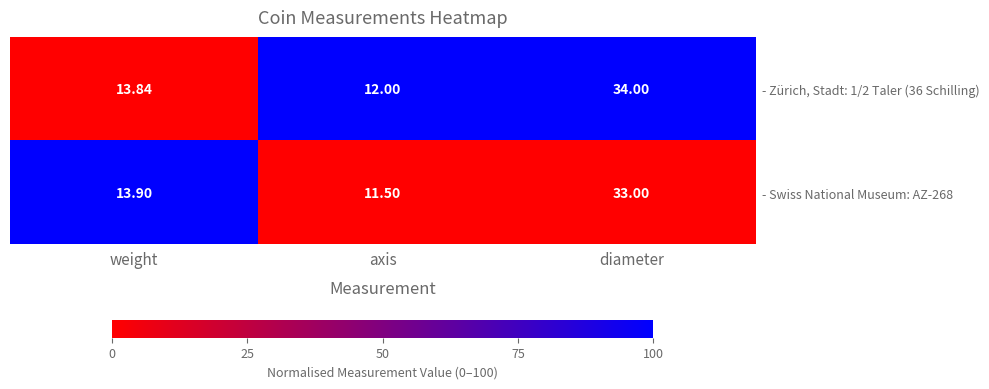

Where is - Zürich, Stadt: 1/2 Taler (36 Schilling) nearest to the value 23?

weight